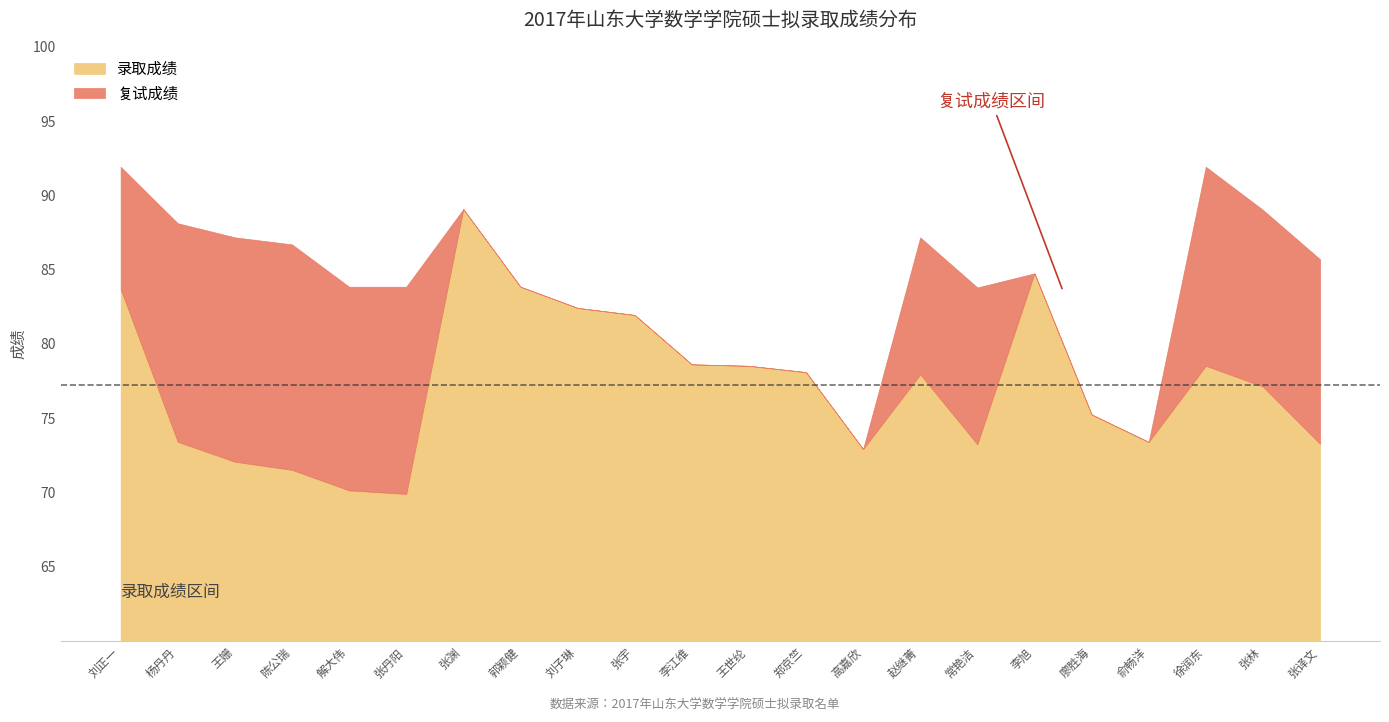

True or false: 复试成绩 and 录取成绩 cross at least once.

False